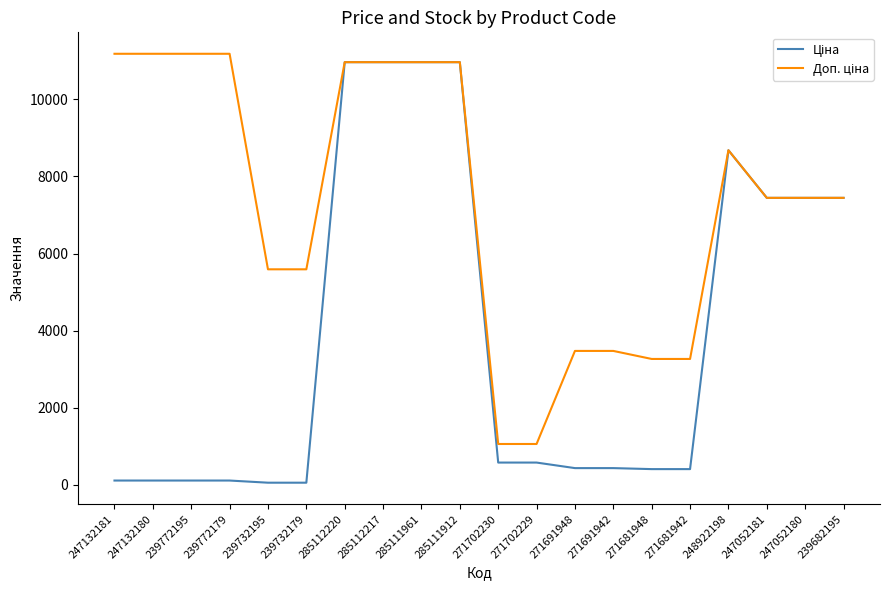

Is this an area chart (filled region under the line)?

No